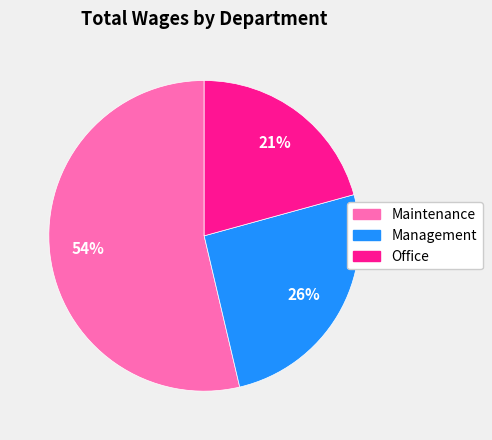

Rank the categories by value from lowest to highest.

Office, Management, Maintenance